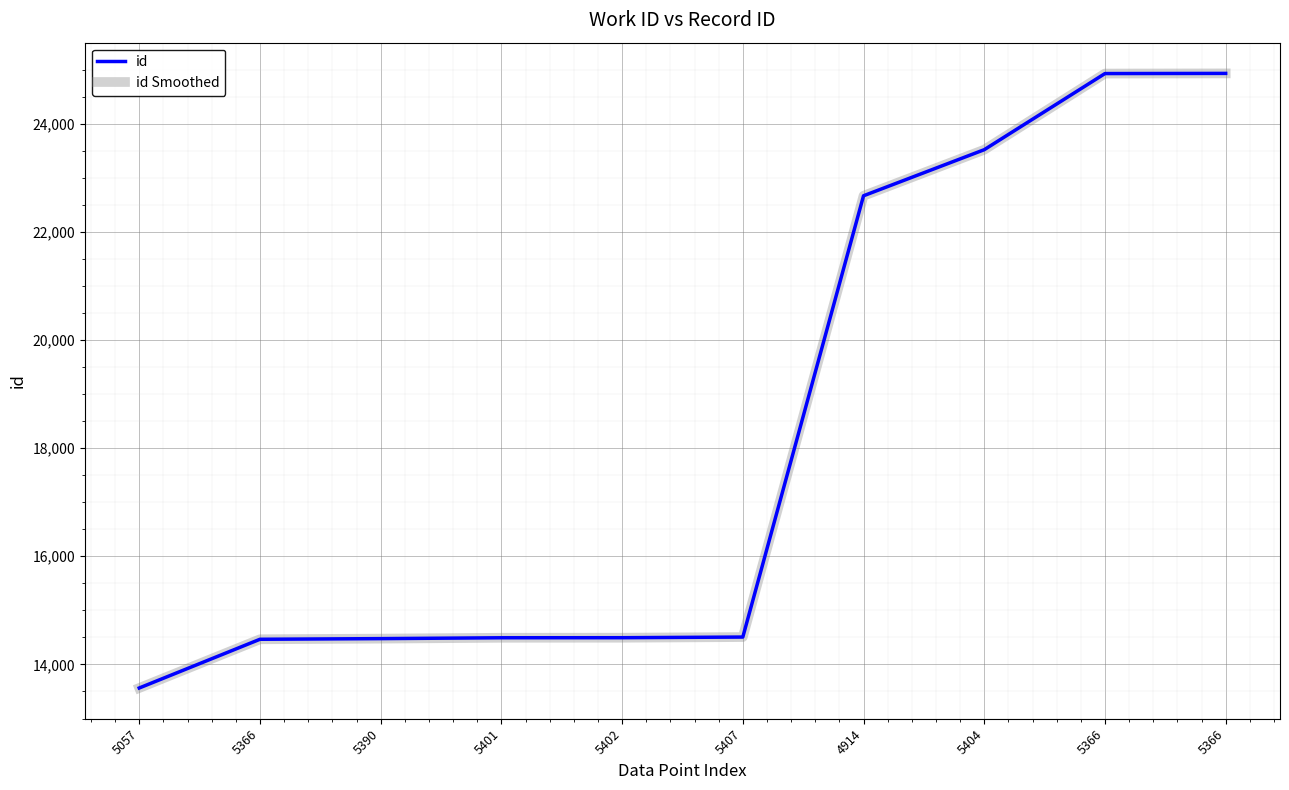

Is this an area chart (filled region under the line)?

No